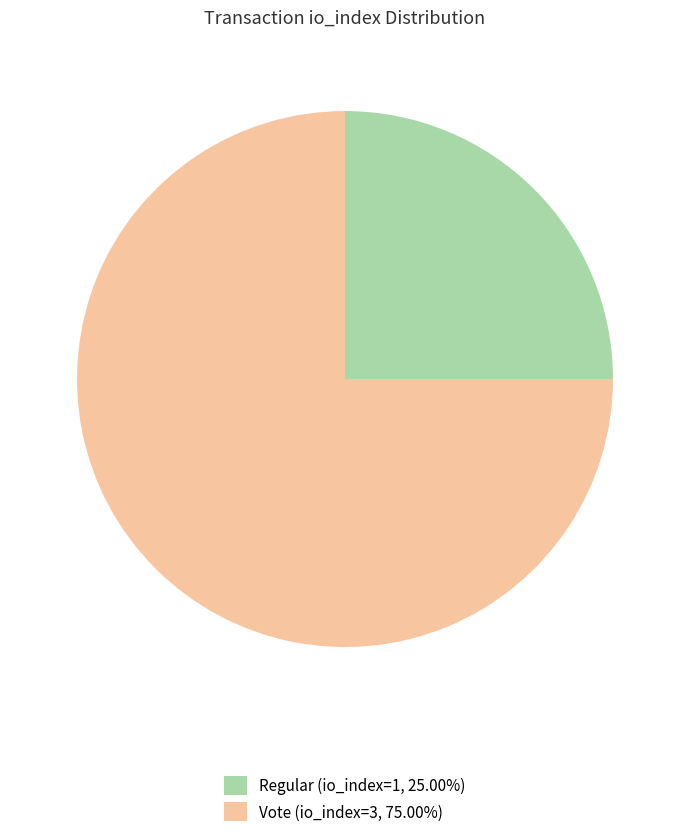

What is the ratio of the value at Regular (io_index=1, 25.00%) to the value at Vote (io_index=3, 75.00%)?

0.3